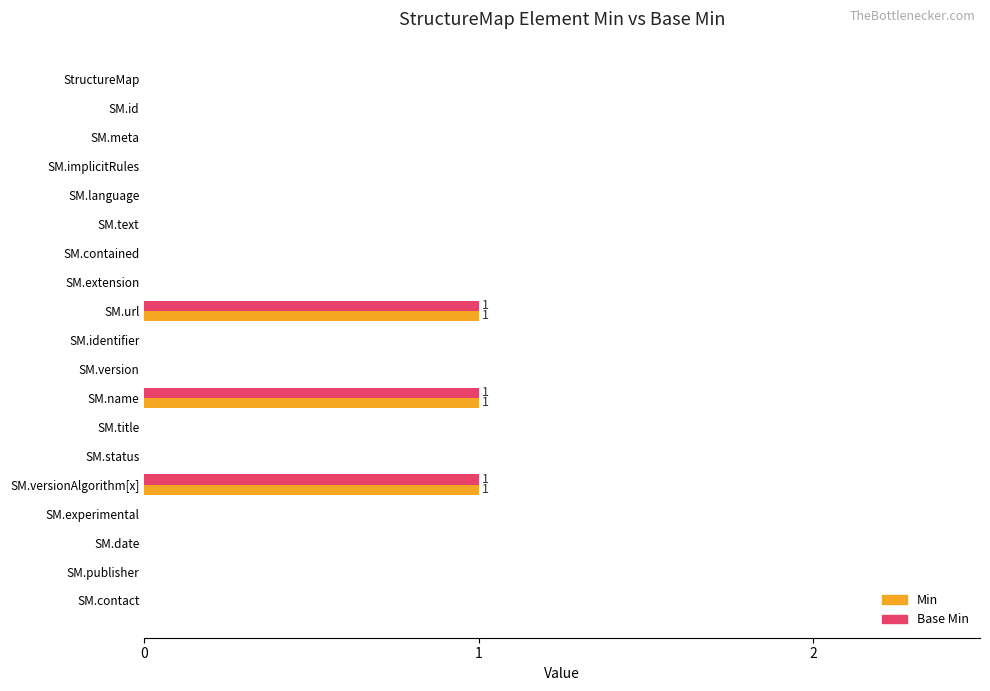

What are all the series names shown in the legend?

Min, Base Min